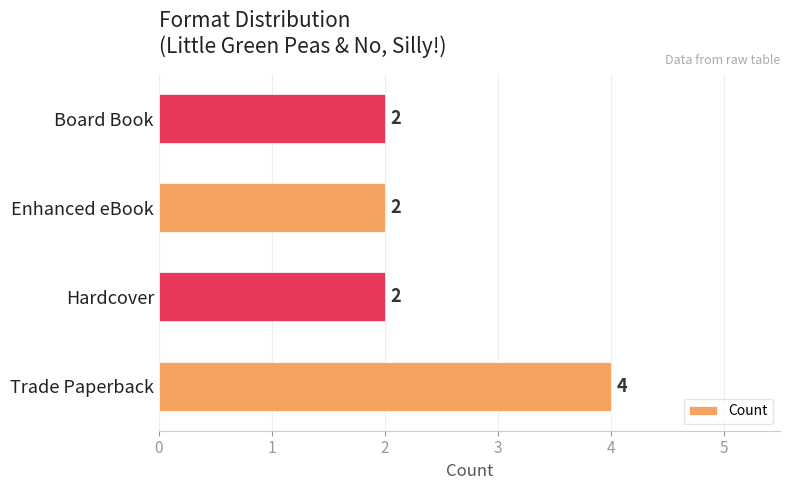

Does the chart contain stacked bars?

No